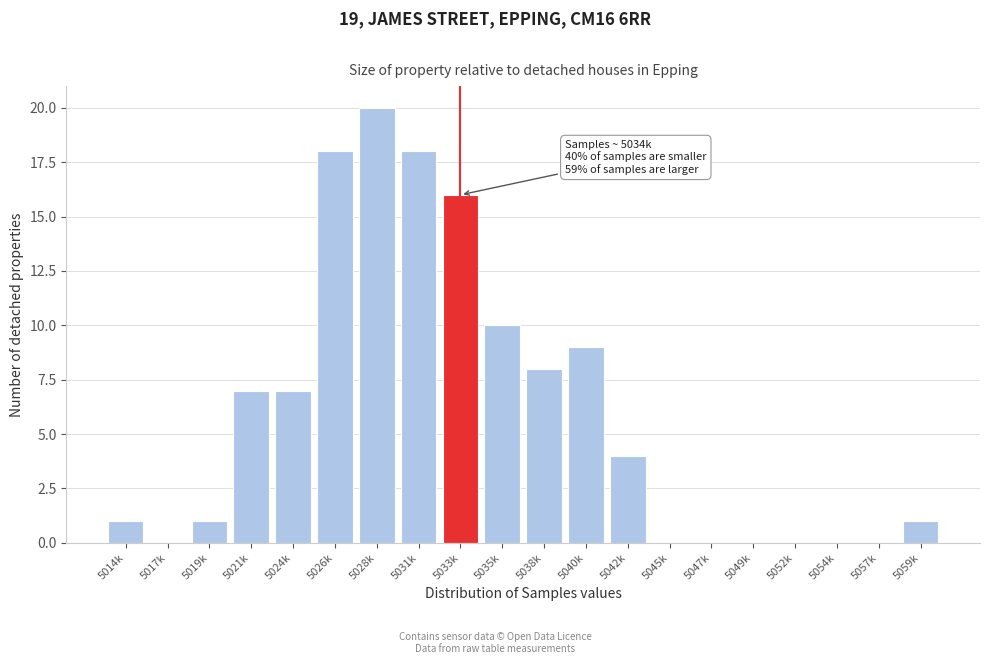

Reading left to right, transcribe all the data shown in this chart.

5014k=1	5017k=0	5019k=1	5021k=7	5024k=7	5026k=18	5028k=20	5031k=18	5033k=16	5035k=10	5038k=8	5040k=9	5042k=4	5045k=0	5047k=0	5049k=0	5052k=0	5054k=0	5057k=0	5059k=1